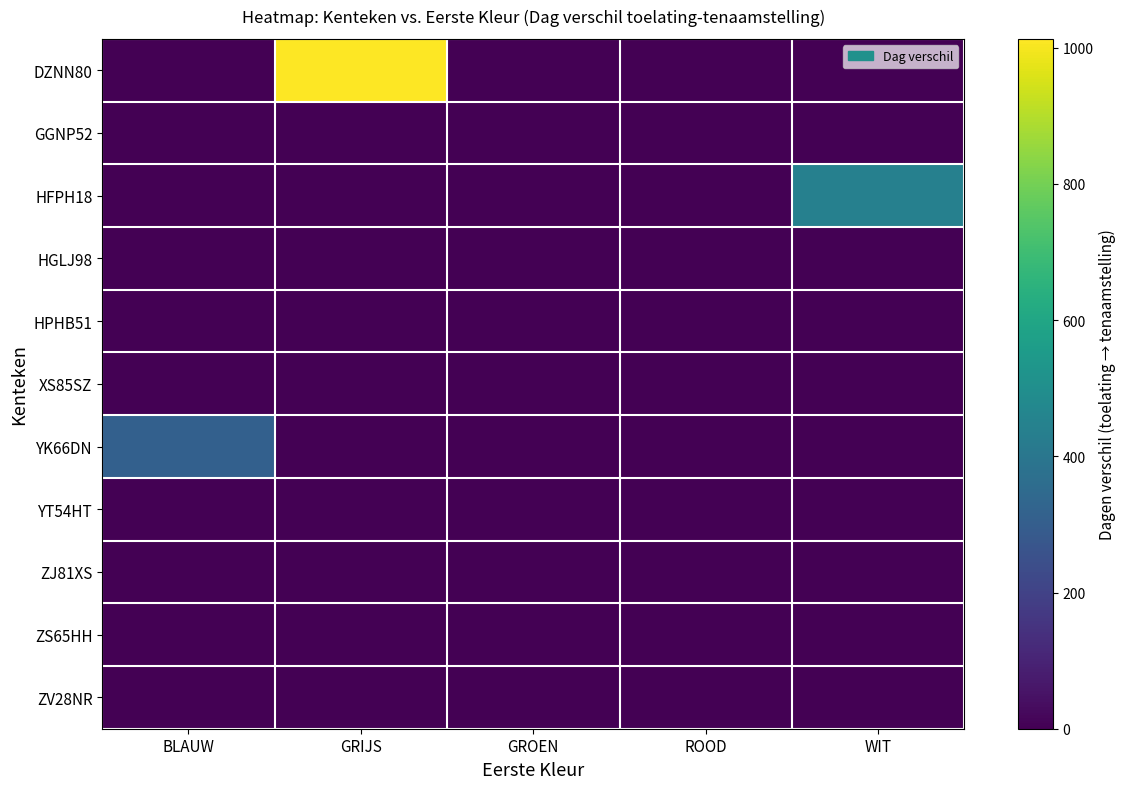

Reading right to left, extract all data points from this chart.

DZNN80: WIT=0	ROOD=0	GROEN=0	GRIJS=1013	BLAUW=0
GGNP52: WIT=0	ROOD=0	GROEN=0	GRIJS=0	BLAUW=0
HFPH18: WIT=443	ROOD=0	GROEN=0	GRIJS=0	BLAUW=0
HGLJ98: WIT=0	ROOD=0	GROEN=0	GRIJS=0	BLAUW=0
HPHB51: WIT=0	ROOD=0	GROEN=0	GRIJS=0	BLAUW=0
XS85SZ: WIT=0	ROOD=0	GROEN=0	GRIJS=0	BLAUW=0
YK66DN: WIT=0	ROOD=0	GROEN=0	GRIJS=0	BLAUW=311
YT54HT: WIT=0	ROOD=0	GROEN=0	GRIJS=0	BLAUW=0
ZJ81XS: WIT=0	ROOD=0	GROEN=0	GRIJS=0	BLAUW=0
ZS65HH: WIT=0	ROOD=0	GROEN=0	GRIJS=0	BLAUW=0
ZV28NR: WIT=0	ROOD=0	GROEN=0	GRIJS=0	BLAUW=0